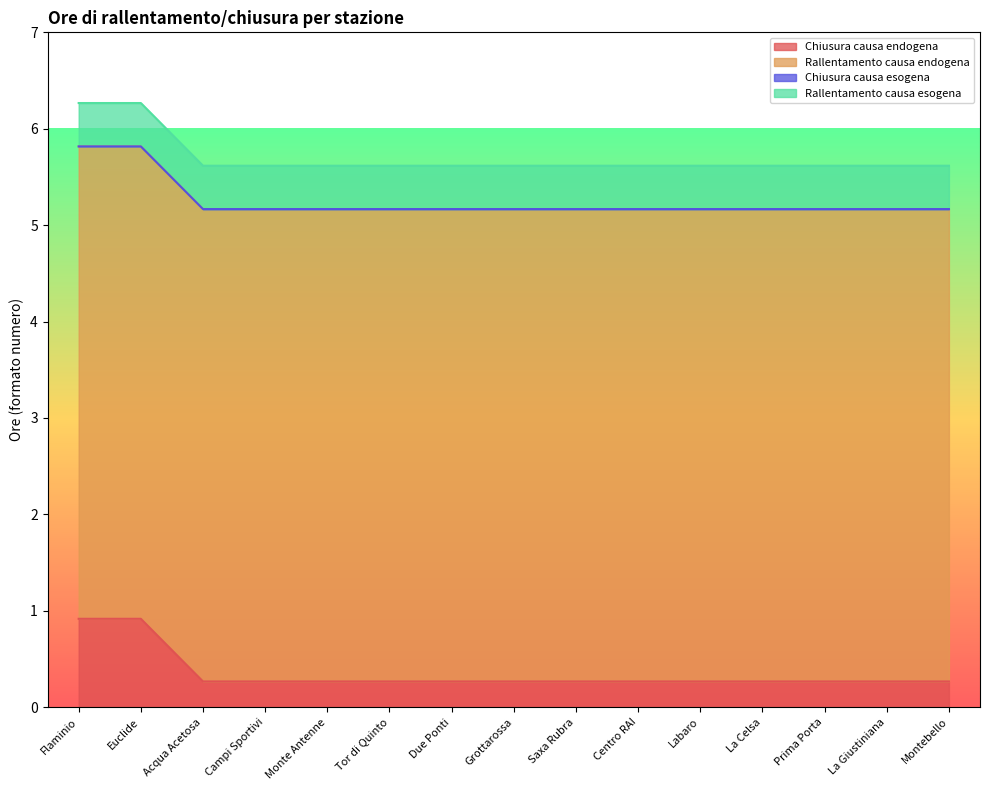

At which label does Chiusura causa endogena reach its minimum?

Acqua Acetosa